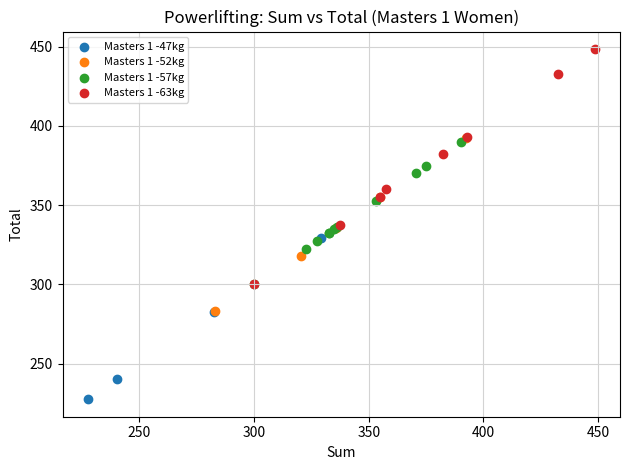

Which series reaches the minimum Y coordinate?

Masters 1 -47kg